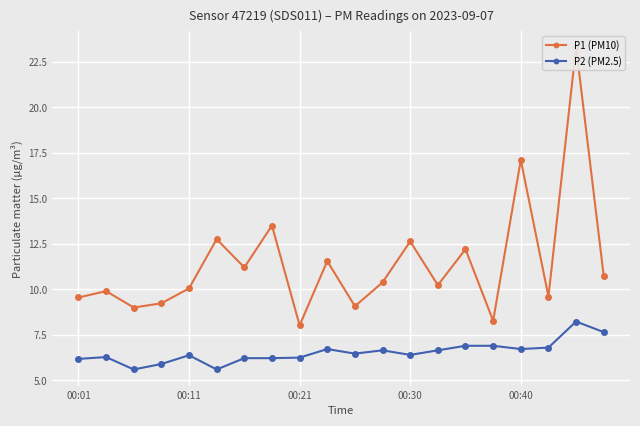

What are all the series names shown in the legend?

P1 (PM10), P2 (PM2.5)